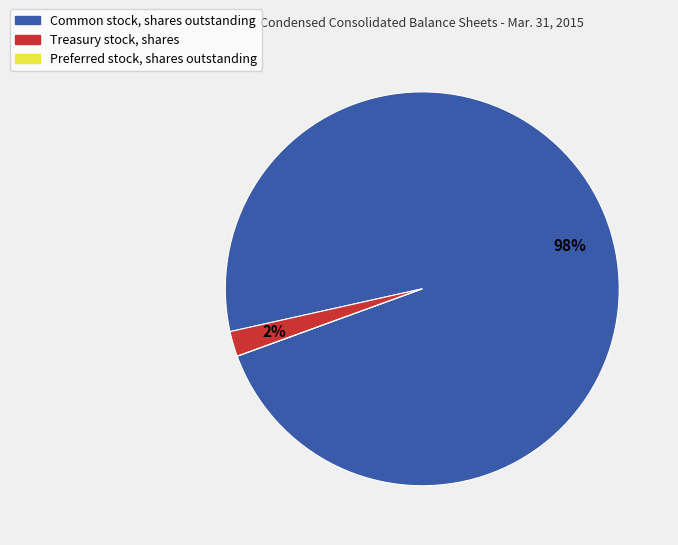

Is it true that Common stock, shares outstanding is 98% of the pie?

True